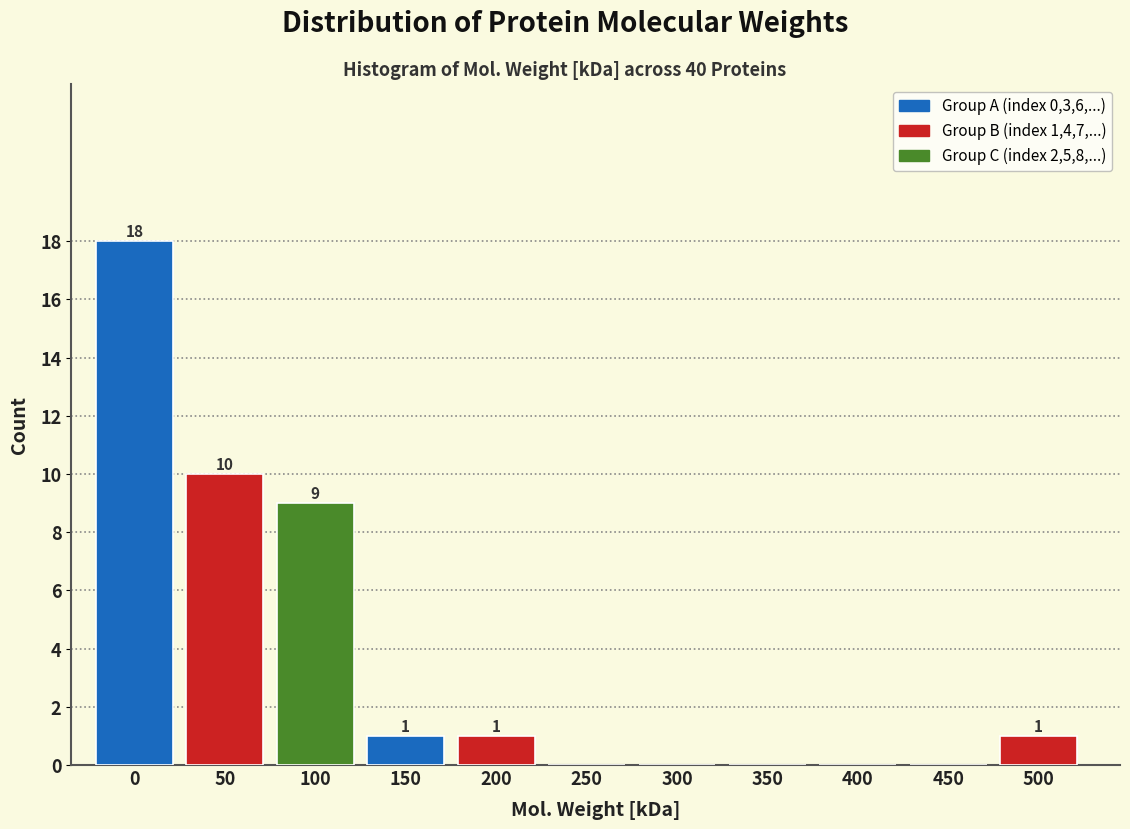

Reading right to left, transcribe all the data shown in this chart.

500=1	450=0	400=0	350=0	300=0	250=0	200=1	150=1	100=9	50=10	0=18